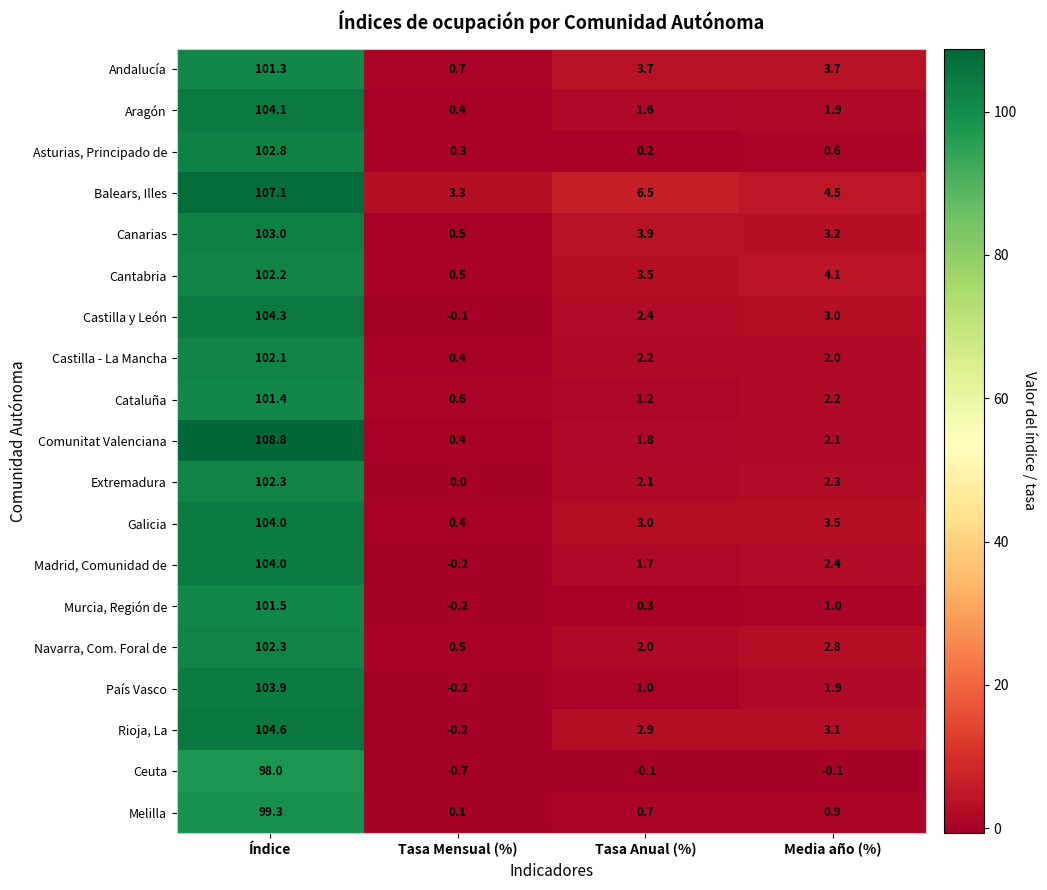

What is the total value across all series at Índice?

1957.0